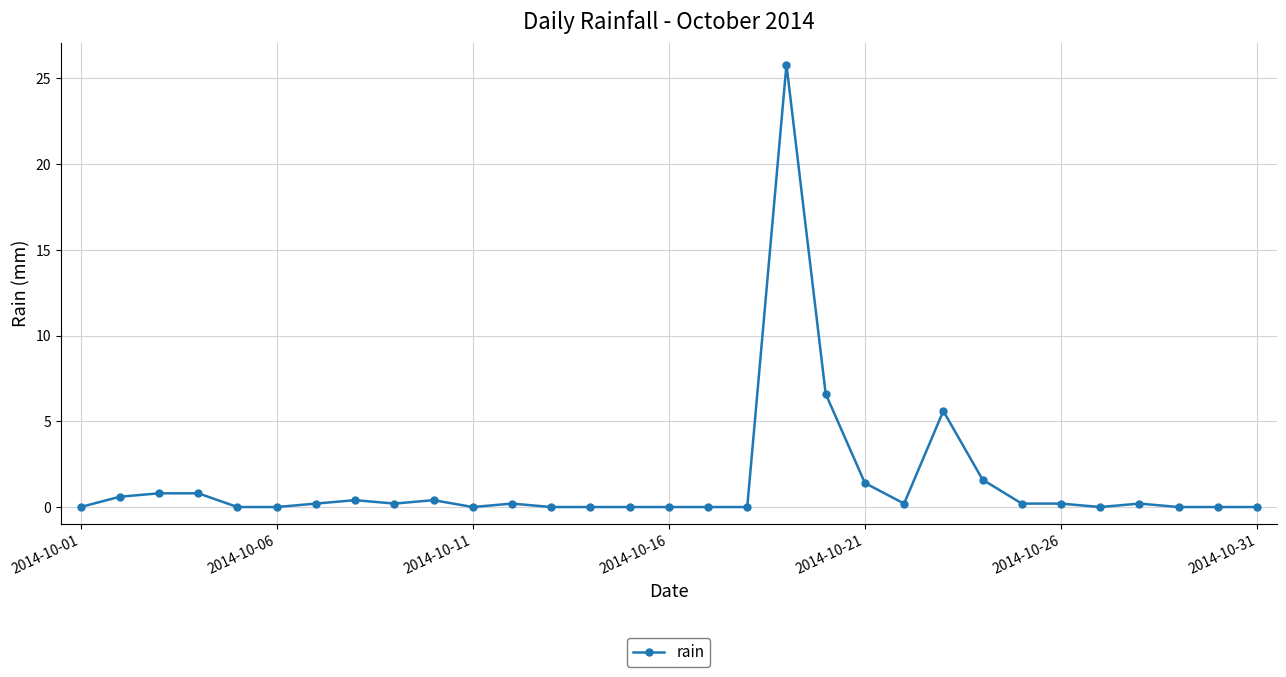

What is the maximum value shown in the chart?

25.8